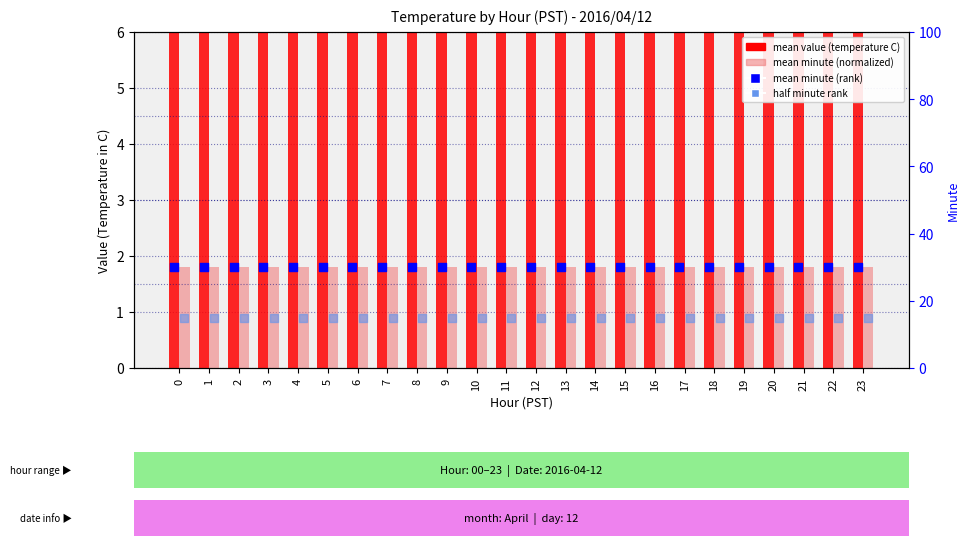

Which series has the largest total across all categories?

mean minute (rank)